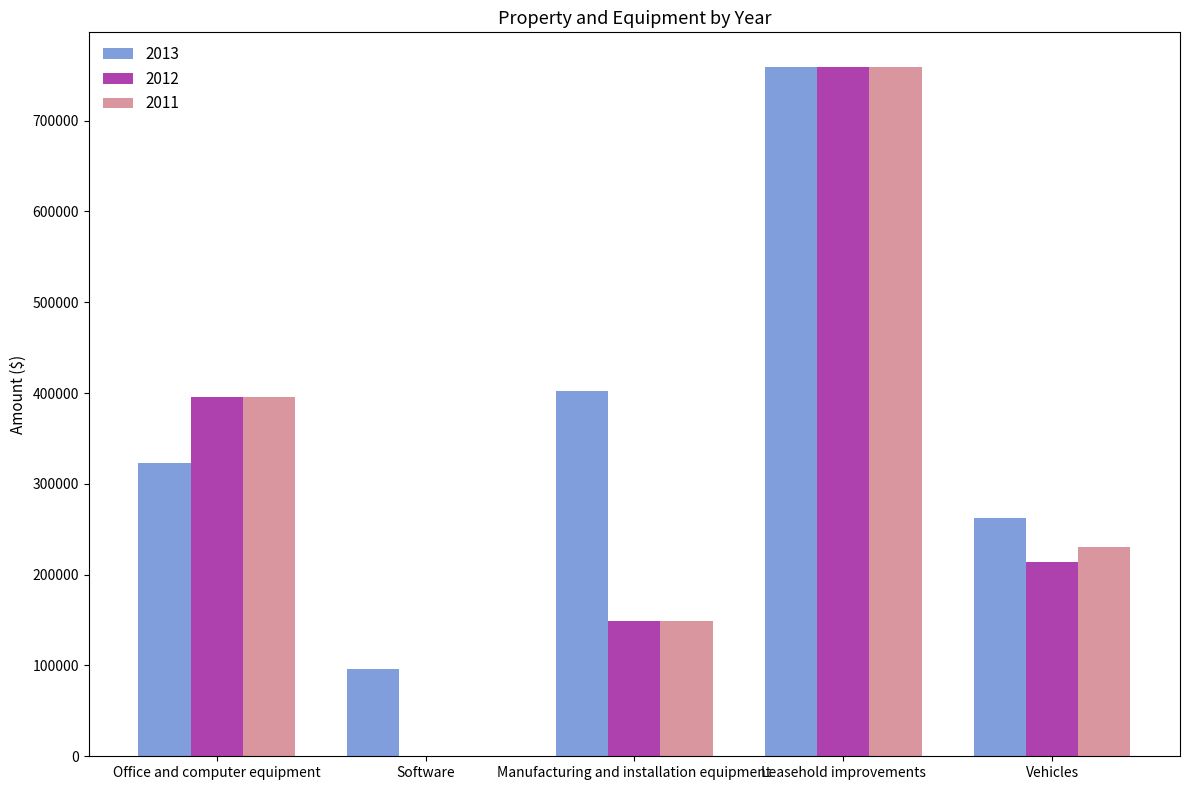

True or false: 2012 has a value of 149434 at Manufacturing and installation equipment.

True